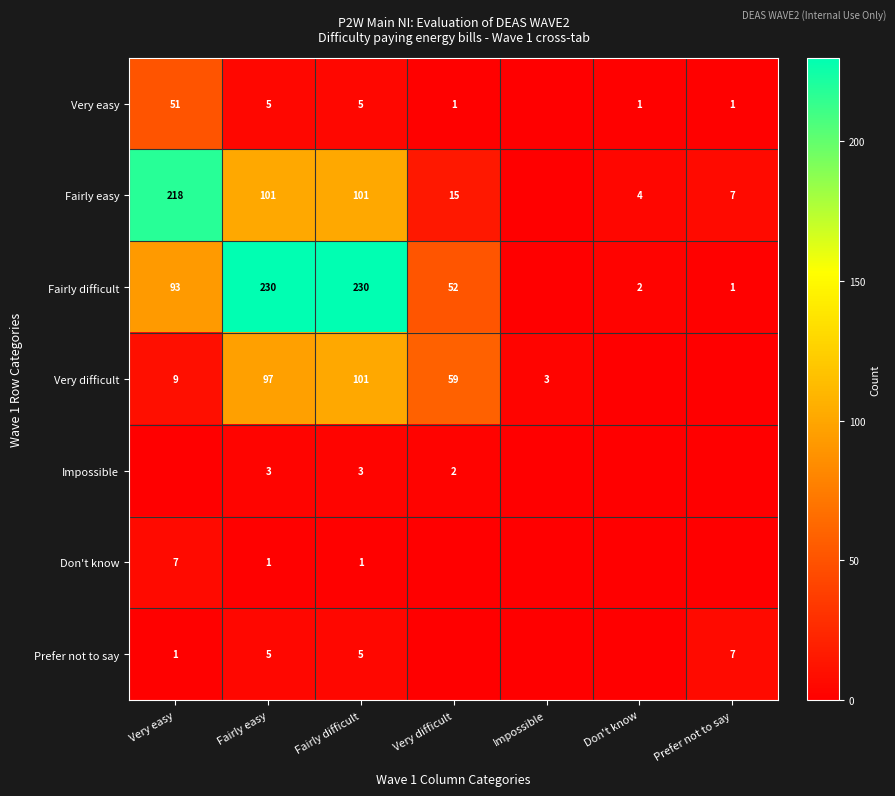

What is the greatest value displayed?

230